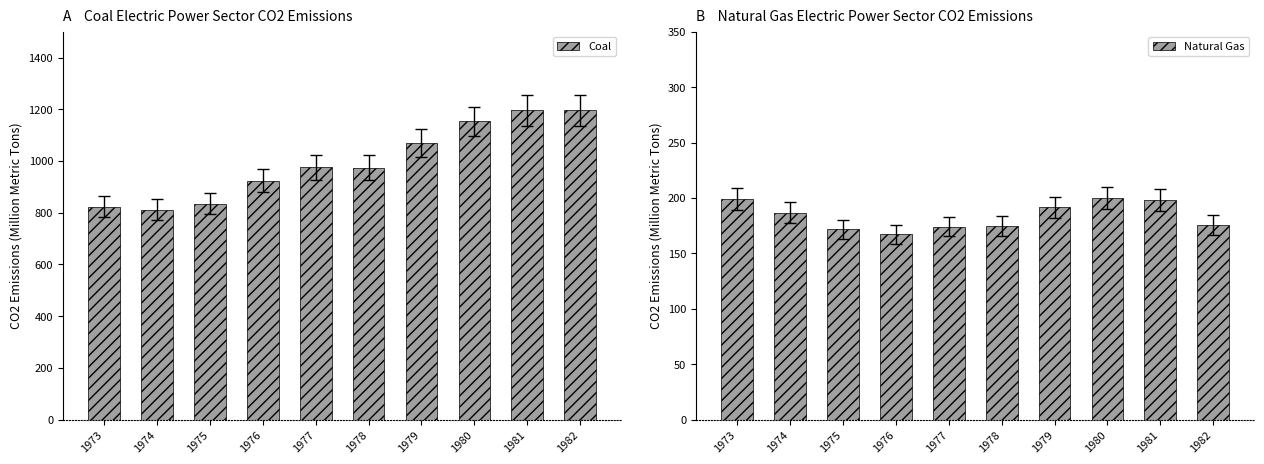

At which category is the sum across all series the highest?

1981